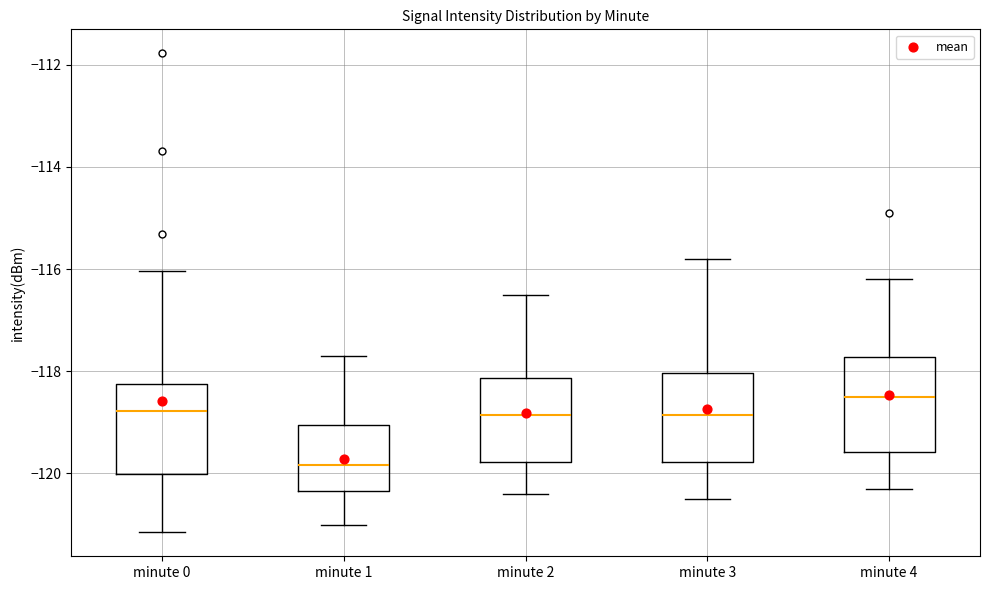

Reading left to right, transcribe this box plot: for each box, give where its median line is, the range the box spans, and where its two whiskers end, as read against the y-axis. The values are not printed on the chart, so give them approximately, as read against the axis.

minute 0: median -118.8, box -120.0 to -118.2, whiskers -121.2 to -116.0
minute 1: median -119.8, box -120.4 to -119.0, whiskers -121.0 to -117.6
minute 2: median -118.8, box -119.8 to -118.2, whiskers -120.4 to -116.4
minute 3: median -118.8, box -119.8 to -118.0, whiskers -120.4 to -115.8
minute 4: median -118.4, box -119.6 to -117.8, whiskers -120.2 to -116.2